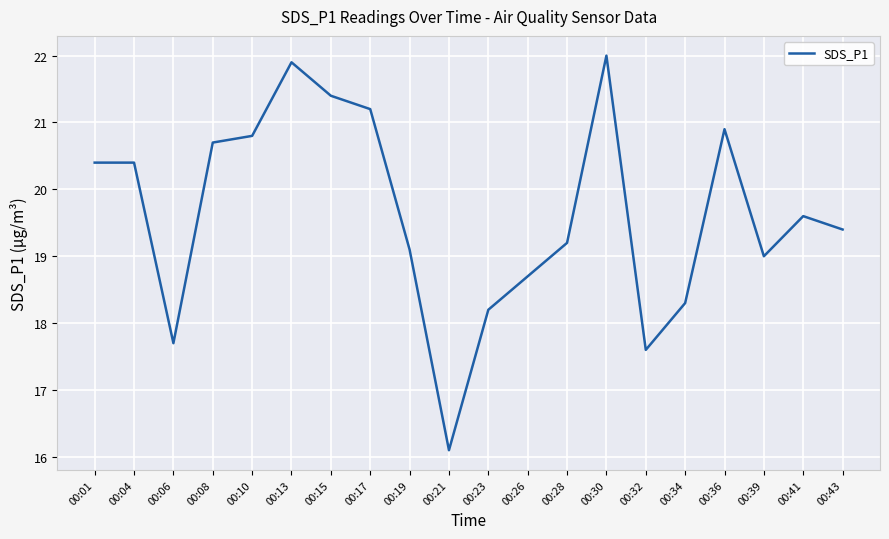

Reading left to right, extract all data points from this chart.

00:01=20.4	00:04=20.4	00:06=17.7	00:08=20.7	00:10=20.8	00:13=21.9	00:15=21.4	00:17=21.2	00:19=19.1	00:21=16.1	00:23=18.2	00:26=18.7	00:28=19.2	00:30=22.0	00:32=17.6	00:34=18.3	00:36=20.9	00:39=19.0	00:41=19.6	00:43=19.4